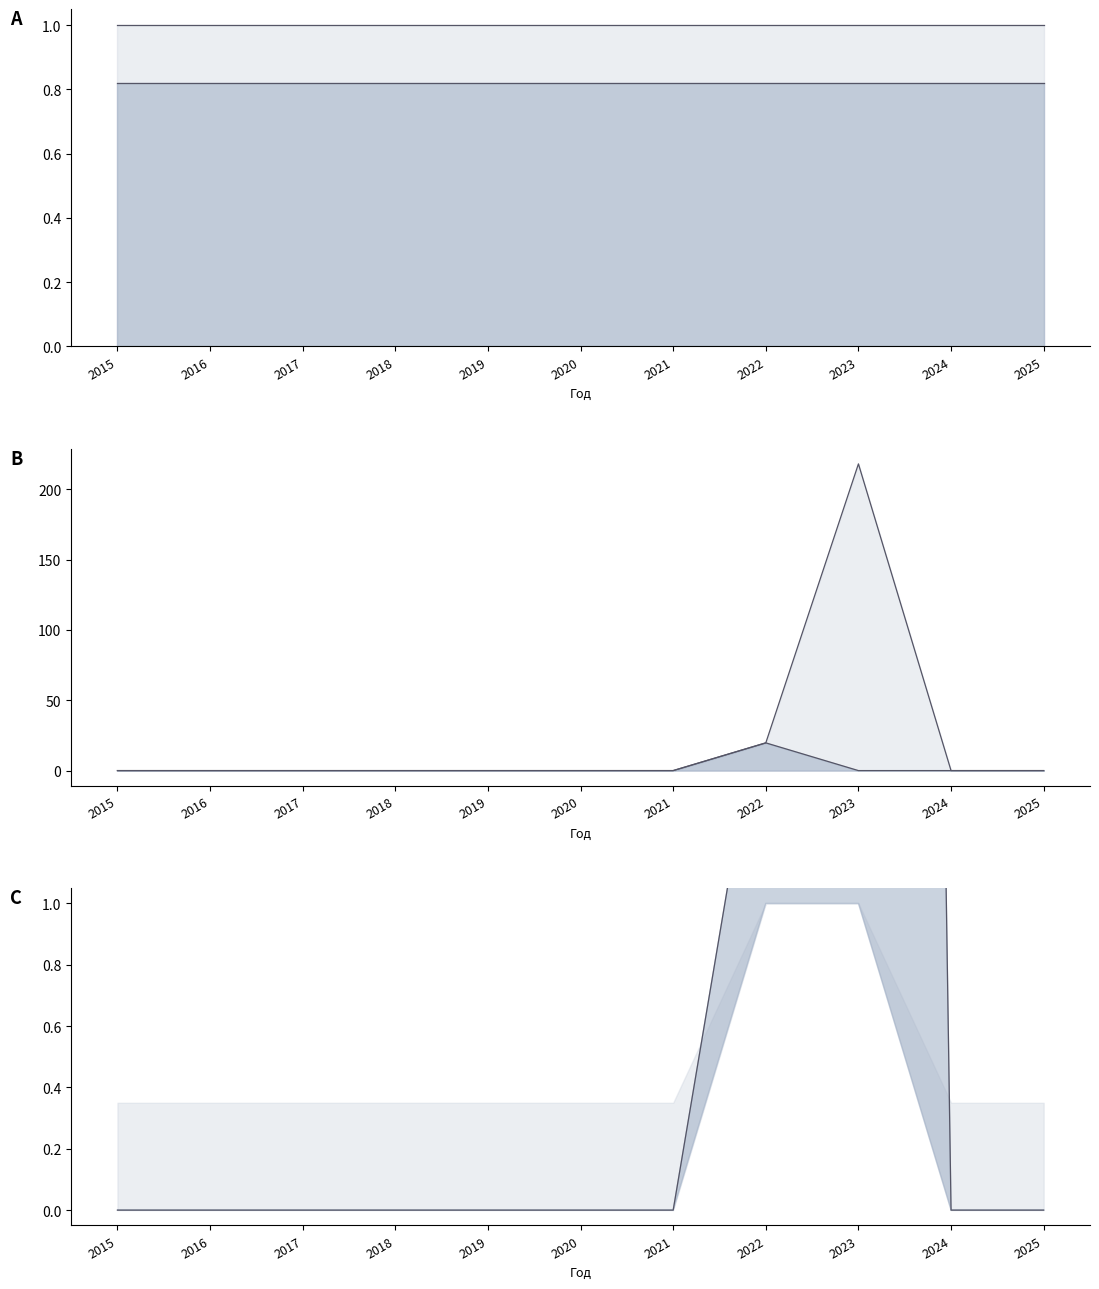

Is the value of Строительство at 2023 greater than the value of Оборудование at 2021?

Yes